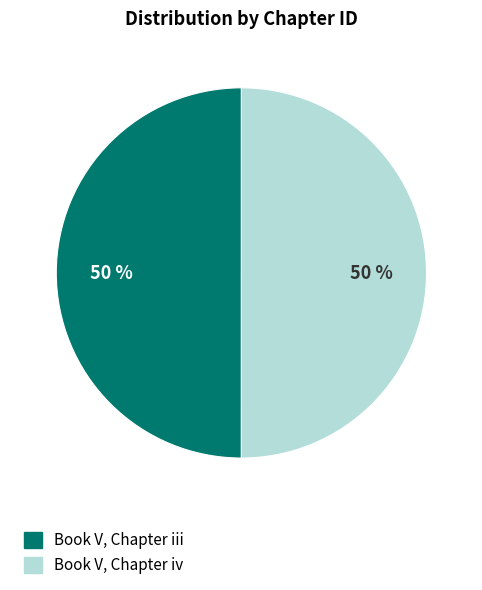

Combined, do Book V, Chapter iii and Book V, Chapter iv account for over 50%?

Yes